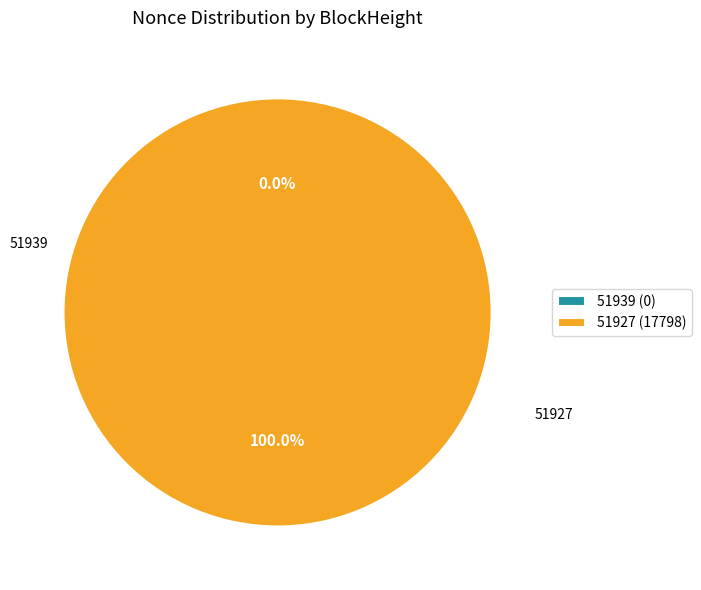

How many slices are in this pie chart?

2